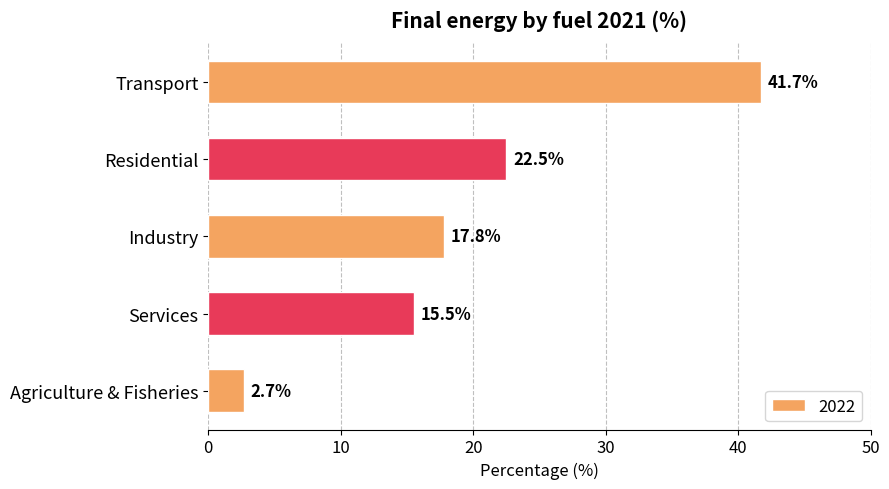

What is the ratio of the value at Industry to the value at Residential?

0.8